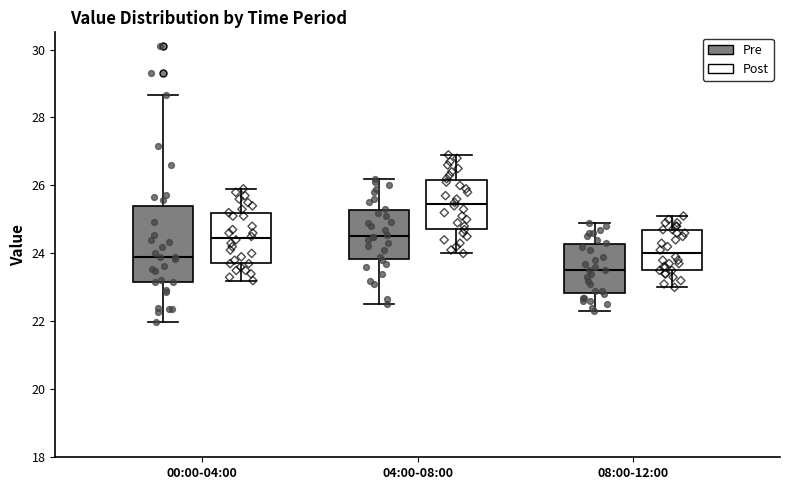

Comparing the boxes themselves (not the whiskers), which one is the tallest?

00:00-04:00 (Pre)